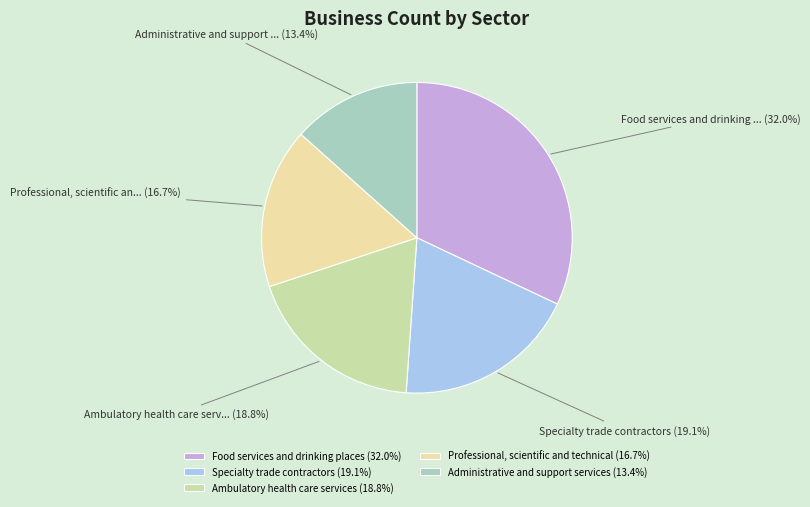

The Specialty trade contractors slice represents 19% of the pie. True or false?

True